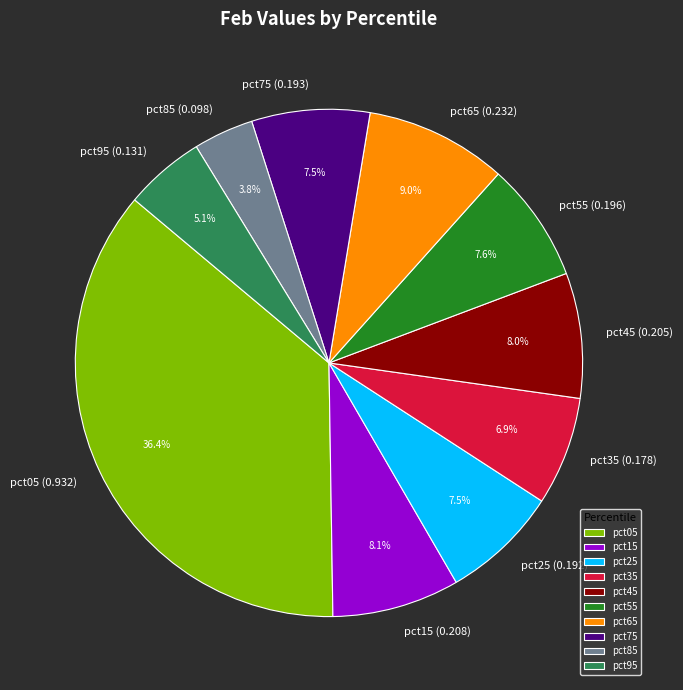

Which slice is the largest?

pct05